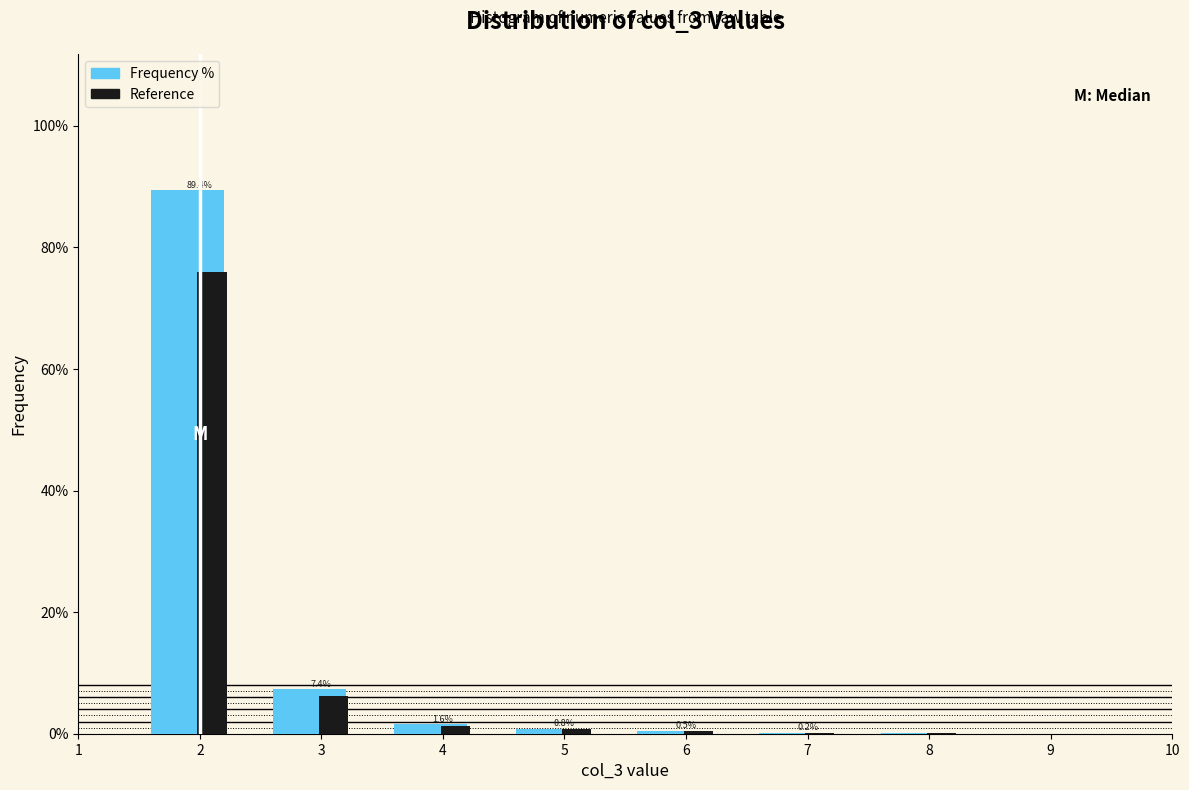

In the Reference series, which range on the x-axis has the tallest bar?

1.5 to 2.5